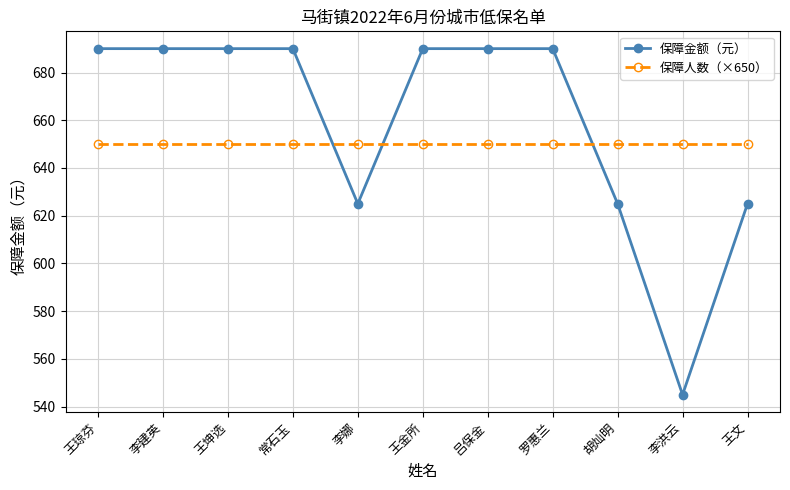

Which series has the widest spread of values?

保障金额（元）